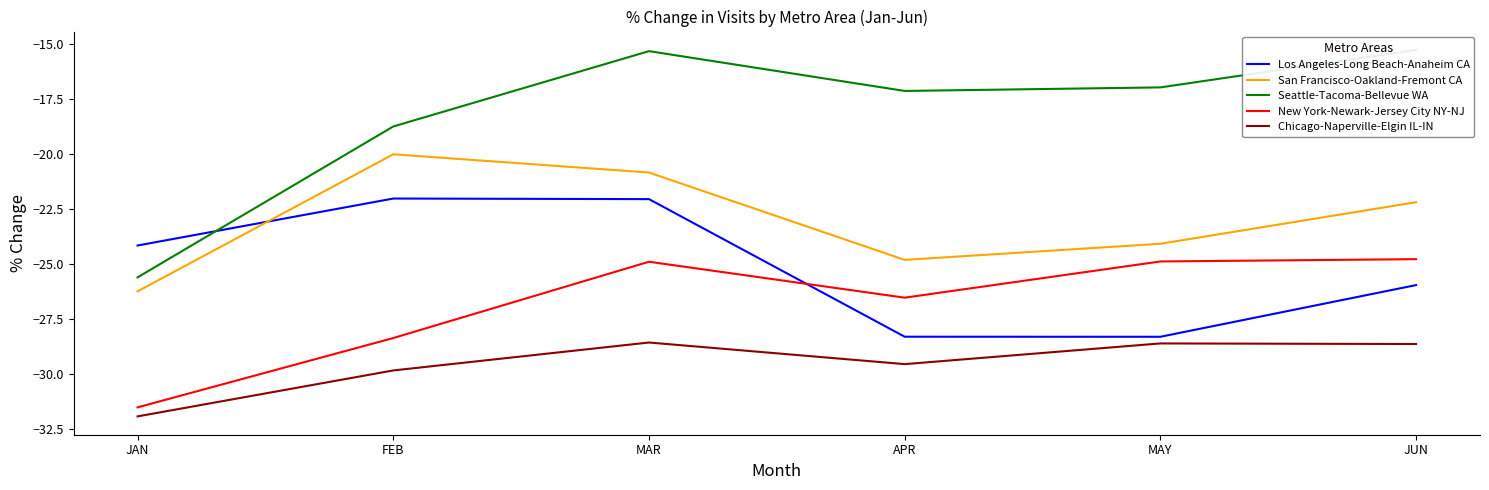

At which category is the sum across all series the highest?

MAR